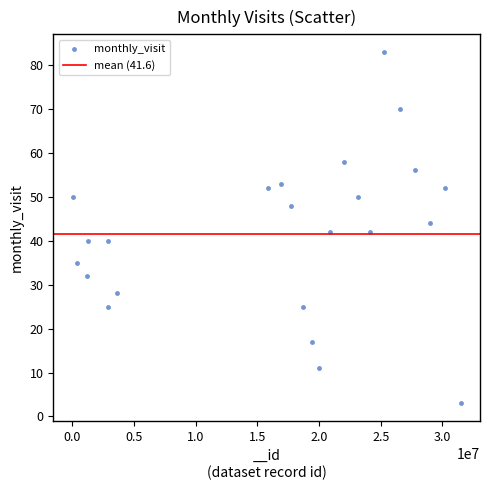

What is the range of Y values (max minus min)?

80